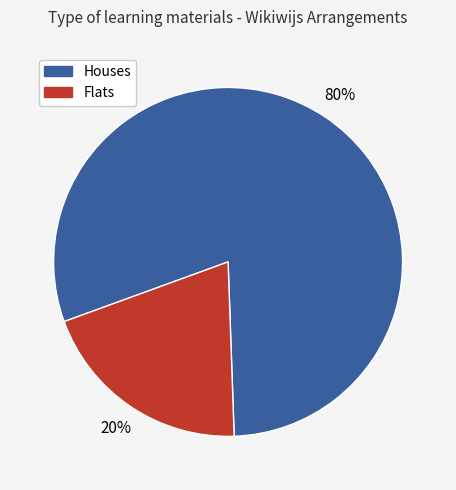

To the nearest percent, what is the average slice percentage?

50%